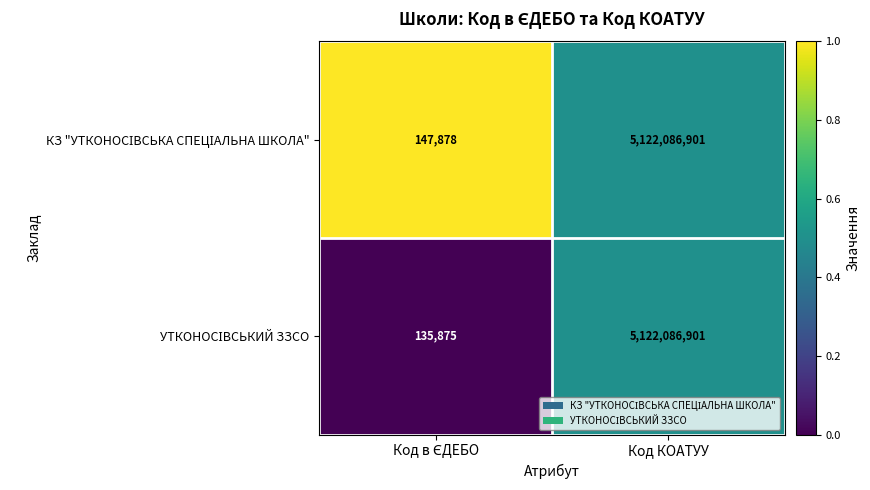

Which category has the highest value across all series?

Код КОАТУУ